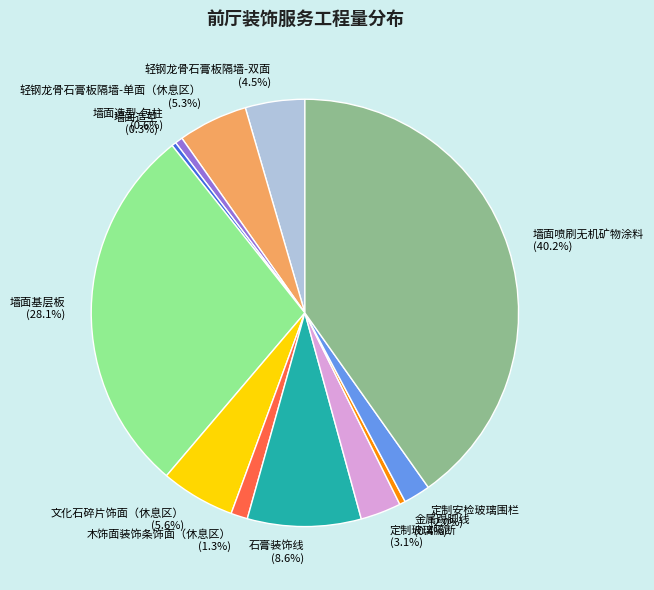

How many segments does this pie chart have?

12